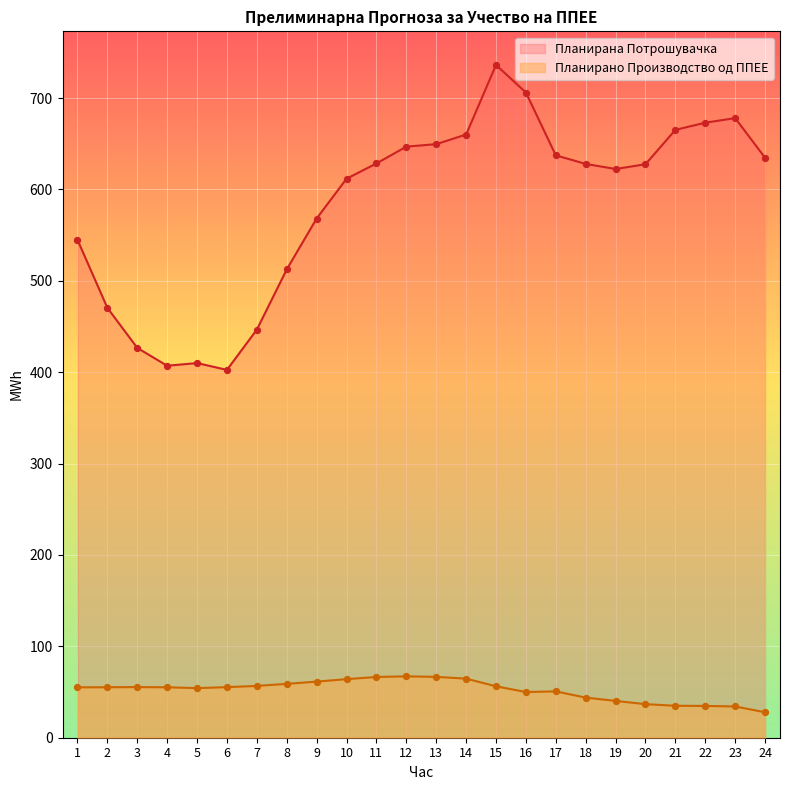

What is the total value across all series at 20?

664.3